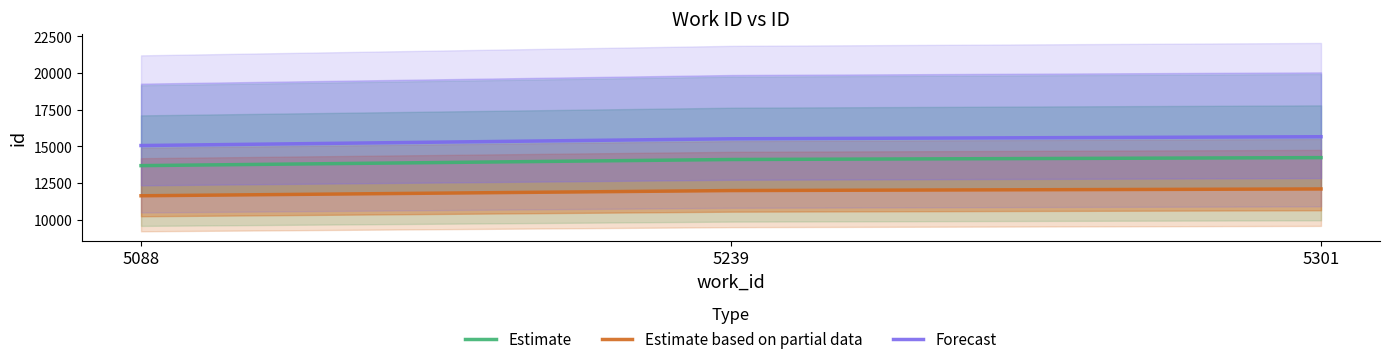

The Forecast series shows 5566.1 at 5239. True or false?

False